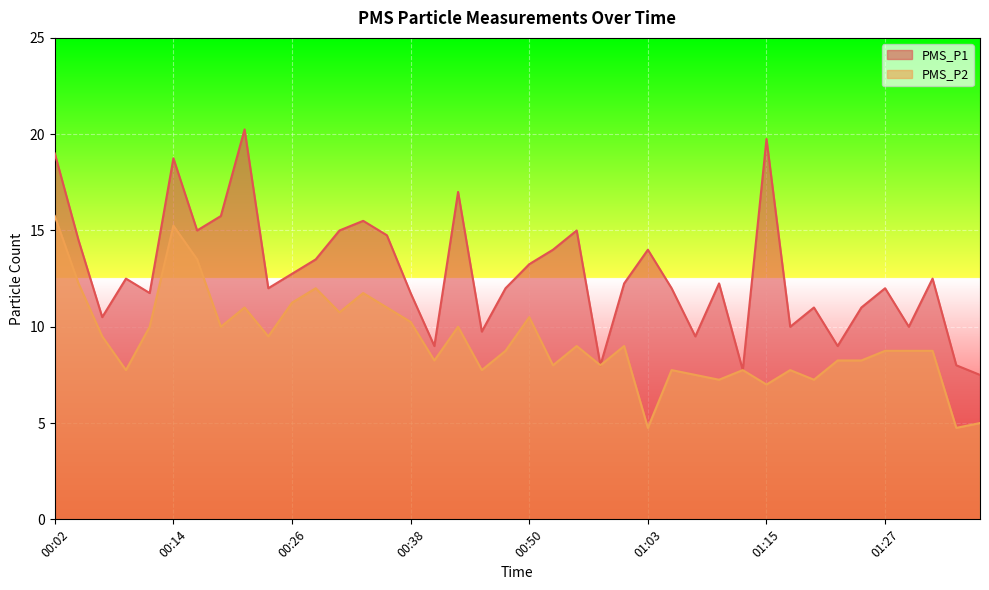

Reading right to left, transcribe all the data shown in this chart.

PMS_P1: 7.5	8.0	12.5	10.0	12.0	11.0	9.0	11.0	10.0	19.8	7.8	12.2	9.5	12.0	14.0	12.2	8.0	15.0	14.0	13.2	12.0	9.8	17.0	9.0	11.8	14.8	15.5	15.0	13.5	12.8	12.0	20.2	15.8	15.0	18.8	11.8	12.5	10.5	14.5	19.0
PMS_P2: 5.0	4.8	8.8	8.8	8.8	8.2	8.2	7.2	7.8	7.0	7.8	7.2	7.5	7.8	4.8	9.0	8.0	9.0	8.0	10.5	8.8	7.8	10.0	8.2	10.2	11.0	11.8	10.8	12.0	11.2	9.5	11.0	10.0	13.5	15.2	10.0	7.8	9.5	12.2	15.8